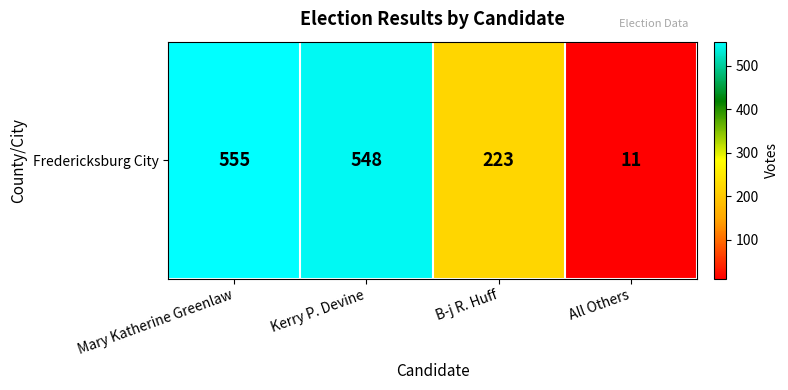

The chart shows a value of 555 at Mary Katherine Greenlaw. True or false?

True